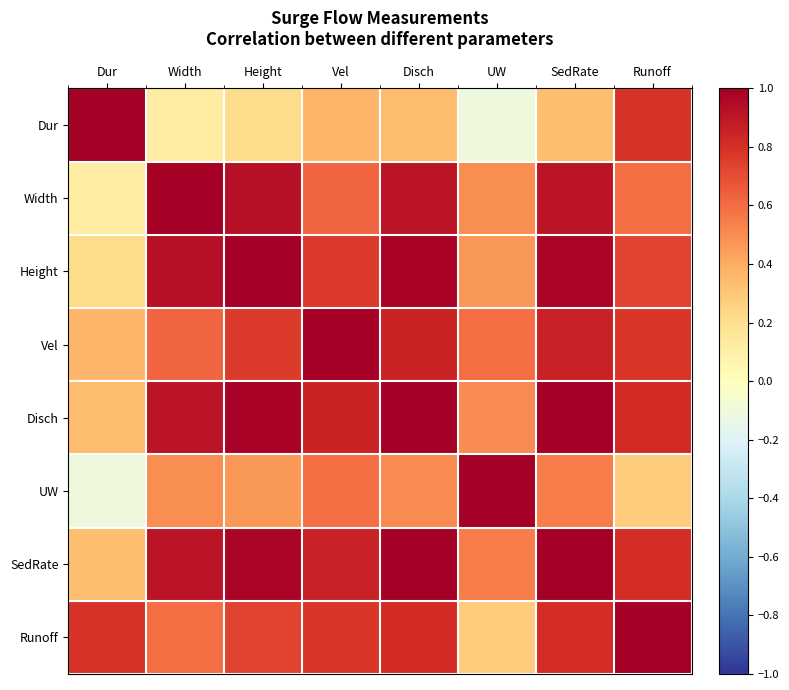

Reading left to right, what are all the values shown in this chart?

Dur: Dur=1.0	Width=0.1	Height=0.2	Vel=0.4	Disch=0.3	UW=-0.1	SedRate=0.3	Runoff=0.8
Width: Dur=0.1	Width=1.0	Height=0.9	Vel=0.6	Disch=0.9	UW=0.5	SedRate=0.9	Runoff=0.6
Height: Dur=0.2	Width=0.9	Height=1.0	Vel=0.8	Disch=1.0	UW=0.5	SedRate=1.0	Runoff=0.7
Vel: Dur=0.4	Width=0.6	Height=0.8	Vel=1.0	Disch=0.8	UW=0.6	SedRate=0.9	Runoff=0.8
Disch: Dur=0.3	Width=0.9	Height=1.0	Vel=0.8	Disch=1.0	UW=0.5	SedRate=1.0	Runoff=0.8
UW: Dur=-0.1	Width=0.5	Height=0.5	Vel=0.6	Disch=0.5	UW=1.0	SedRate=0.6	Runoff=0.3
SedRate: Dur=0.3	Width=0.9	Height=1.0	Vel=0.9	Disch=1.0	UW=0.6	SedRate=1.0	Runoff=0.8
Runoff: Dur=0.8	Width=0.6	Height=0.7	Vel=0.8	Disch=0.8	UW=0.3	SedRate=0.8	Runoff=1.0